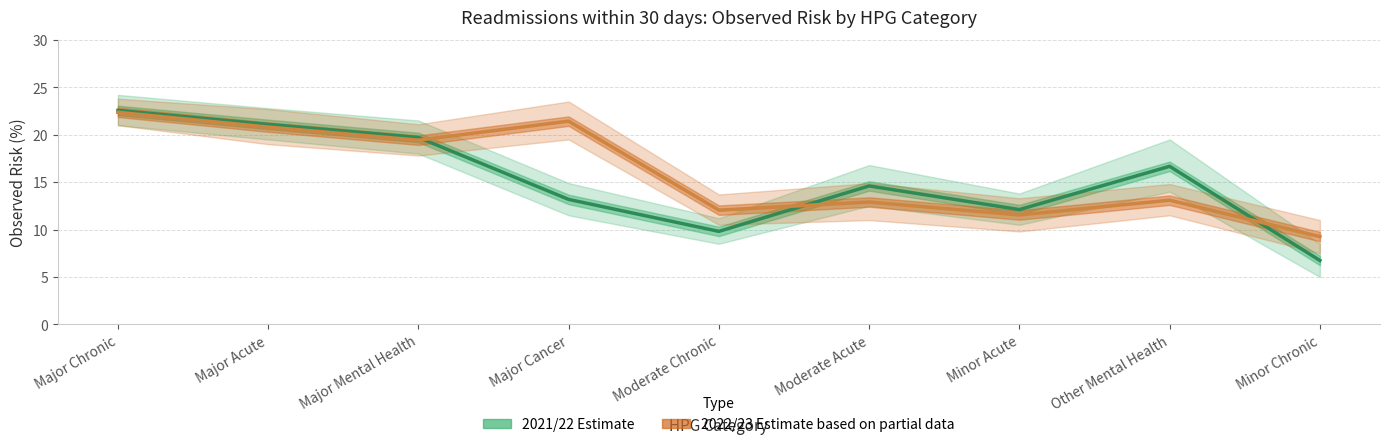

At how many categories does at least one series exceed 19?

4